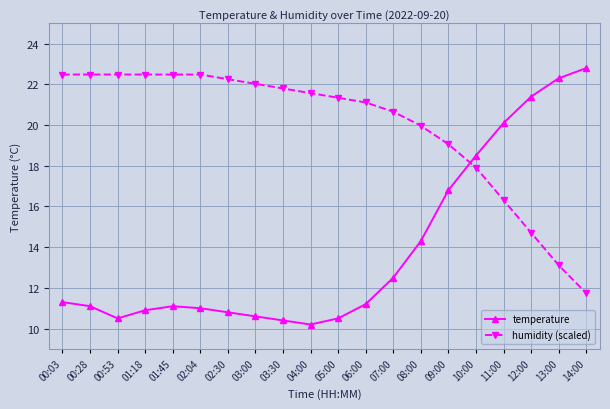

True or false: temperature has more than 0 interior local peaks.

True